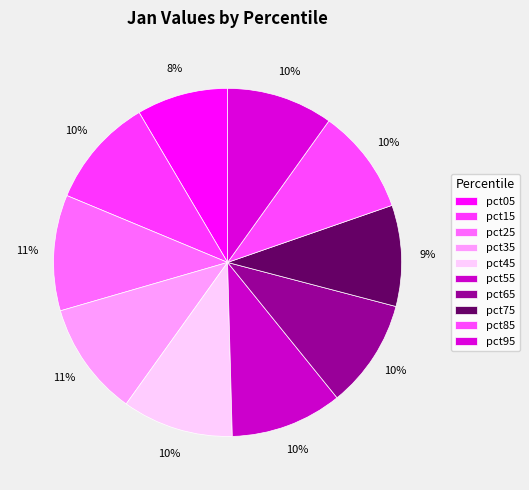

Count the number of slices in the pie.

10